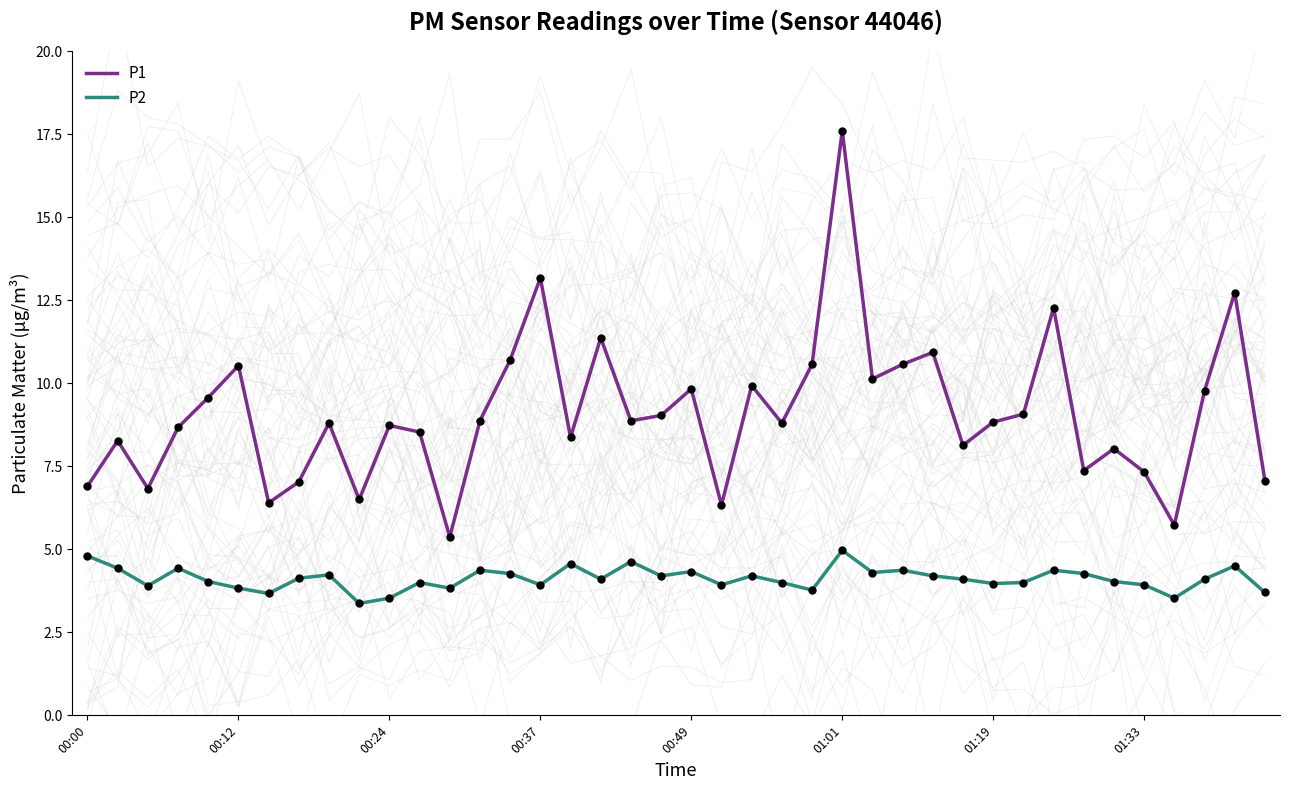

What is the maximum value for P1?

17.6